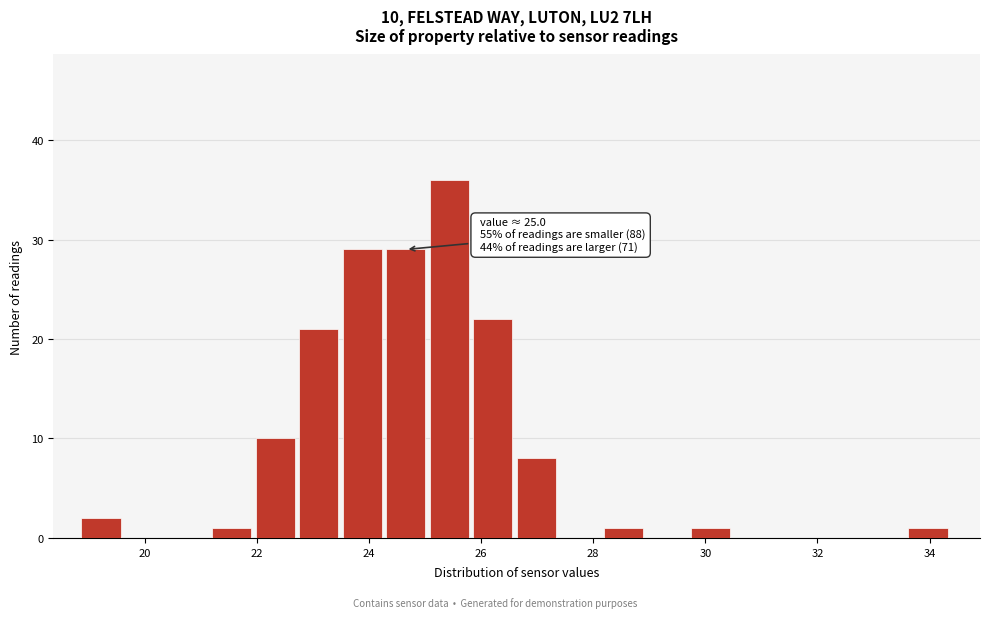

Read against the x-axis, roughly where is the centre of the tallest bar?

25.4